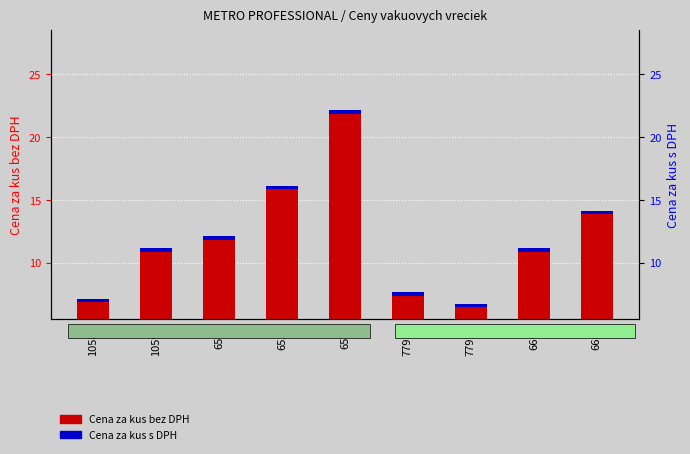

Which series has the largest range (max minus min)?

Cena za kus bez DPH